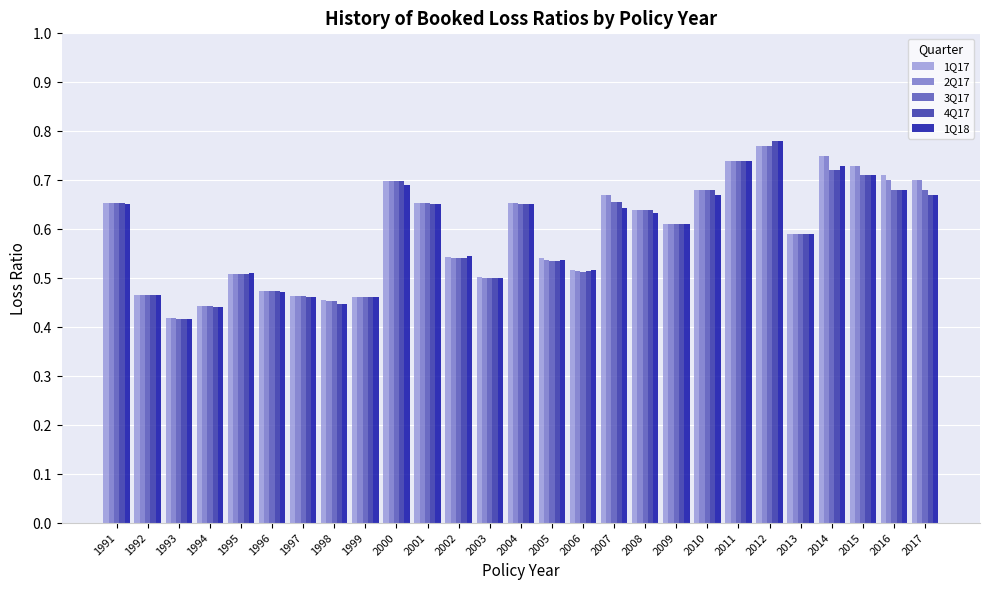

What is the sum of all 1Q17 values?

16.0